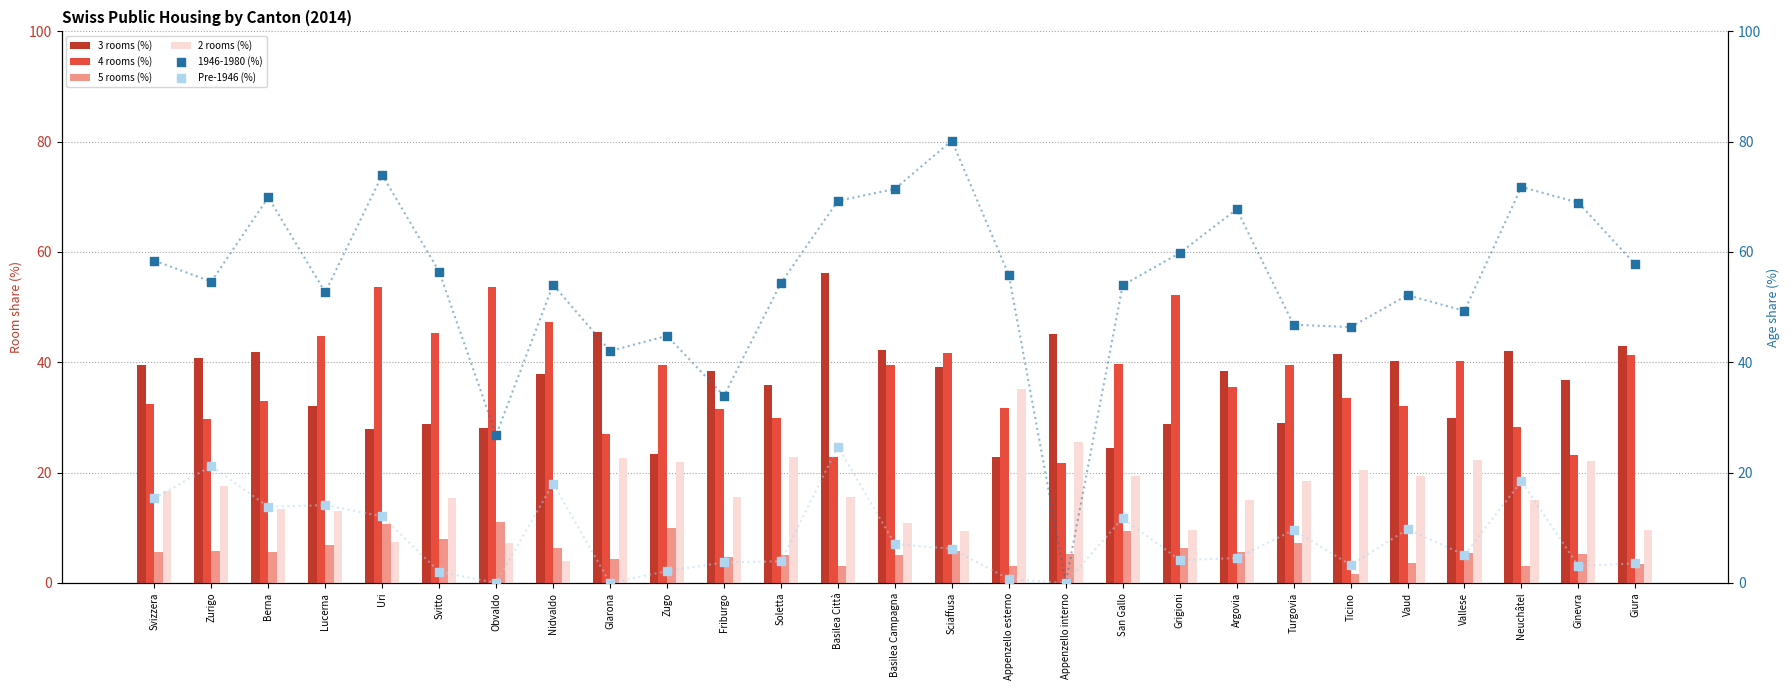

What is the total value across all series at Friburgo?

127.9